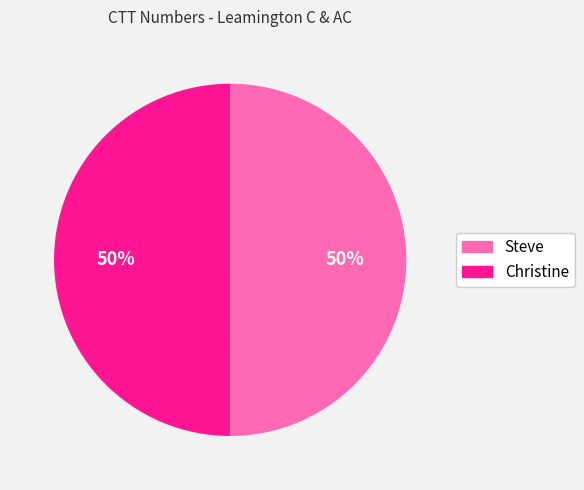

What is the ratio of the value at Christine to the value at Steve?

1.0